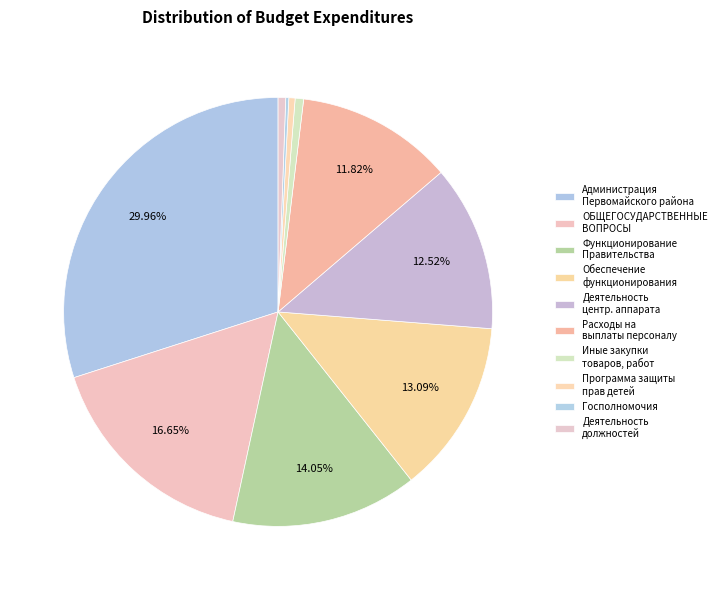

Which slice is the largest?

Администрация Первомайского района